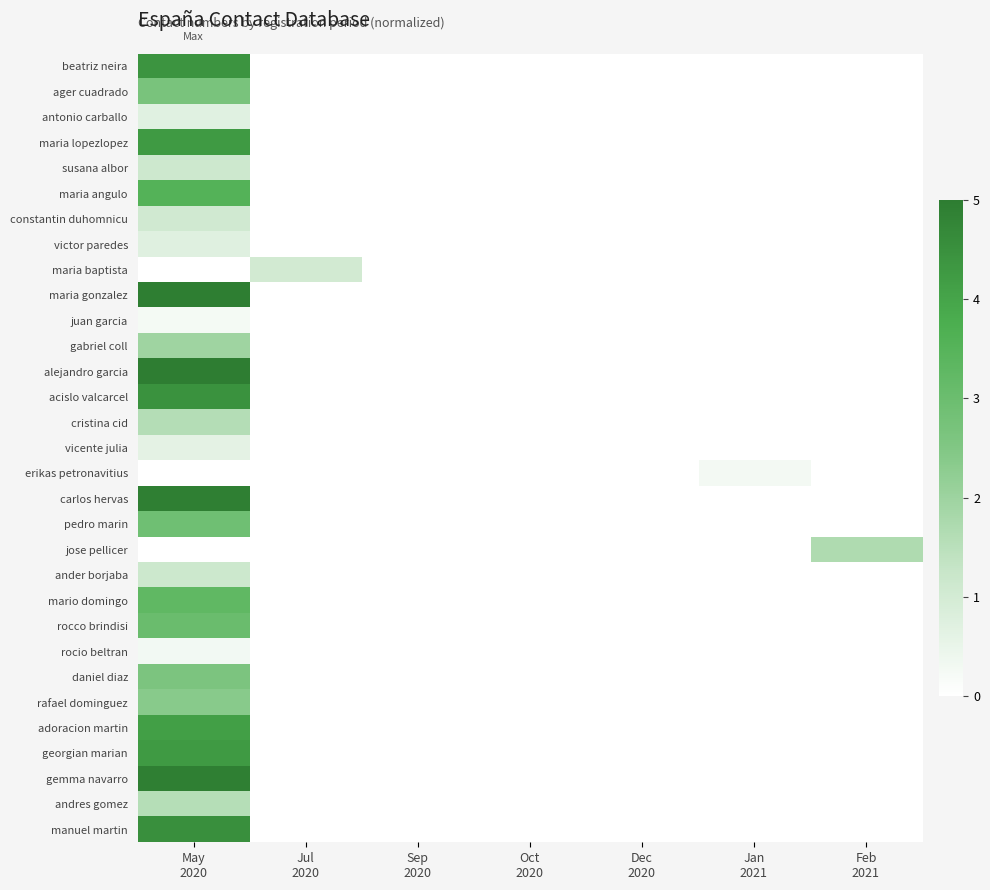

Reading right to left, transcribe all the data shown in this chart.

beatriz neira: Feb
2021=0.0	Jan
2021=0.0	Dec
2020=0.0	Oct
2020=0.0	Sep
2020=0.0	Jul
2020=0.0	May
2020=4.4
ager cuadrado: Feb
2021=0.0	Jan
2021=0.0	Dec
2020=0.0	Oct
2020=0.0	Sep
2020=0.0	Jul
2020=0.0	May
2020=2.7
antonio carballo: Feb
2021=0.0	Jan
2021=0.0	Dec
2020=0.0	Oct
2020=0.0	Sep
2020=0.0	Jul
2020=0.0	May
2020=0.7
maria lopezlopez: Feb
2021=0.0	Jan
2021=0.0	Dec
2020=0.0	Oct
2020=0.0	Sep
2020=0.0	Jul
2020=0.0	May
2020=4.3
susana albor: Feb
2021=0.0	Jan
2021=0.0	Dec
2020=0.0	Oct
2020=0.0	Sep
2020=0.0	Jul
2020=0.0	May
2020=1.1
maria angulo: Feb
2021=0.0	Jan
2021=0.0	Dec
2020=0.0	Oct
2020=0.0	Sep
2020=0.0	Jul
2020=0.0	May
2020=3.5
constantin duhomnicu: Feb
2021=0.0	Jan
2021=0.0	Dec
2020=0.0	Oct
2020=0.0	Sep
2020=0.0	Jul
2020=0.0	May
2020=1.1
victor paredes: Feb
2021=0.0	Jan
2021=0.0	Dec
2020=0.0	Oct
2020=0.0	Sep
2020=0.0	Jul
2020=0.0	May
2020=0.7
maria baptista: Feb
2021=0.0	Jan
2021=0.0	Dec
2020=0.0	Oct
2020=0.0	Sep
2020=0.0	Jul
2020=1.0	May
2020=0.0
maria gonzalez: Feb
2021=0.0	Jan
2021=0.0	Dec
2020=0.0	Oct
2020=0.0	Sep
2020=0.0	Jul
2020=0.0	May
2020=5.0
juan garcia: Feb
2021=0.0	Jan
2021=0.0	Dec
2020=0.0	Oct
2020=0.0	Sep
2020=0.0	Jul
2020=0.0	May
2020=0.2
gabriel coll: Feb
2021=0.0	Jan
2021=0.0	Dec
2020=0.0	Oct
2020=0.0	Sep
2020=0.0	Jul
2020=0.0	May
2020=2.0
alejandro garcia: Feb
2021=0.0	Jan
2021=0.0	Dec
2020=0.0	Oct
2020=0.0	Sep
2020=0.0	Jul
2020=0.0	May
2020=5.0
acislo valcarcel: Feb
2021=0.0	Jan
2021=0.0	Dec
2020=0.0	Oct
2020=0.0	Sep
2020=0.0	Jul
2020=0.0	May
2020=4.5
cristina cid: Feb
2021=0.0	Jan
2021=0.0	Dec
2020=0.0	Oct
2020=0.0	Sep
2020=0.0	Jul
2020=0.0	May
2020=1.6
vicente julia: Feb
2021=0.0	Jan
2021=0.0	Dec
2020=0.0	Oct
2020=0.0	Sep
2020=0.0	Jul
2020=0.0	May
2020=0.6
erikas petronavitius: Feb
2021=0.0	Jan
2021=0.3	Dec
2020=0.0	Oct
2020=0.0	Sep
2020=0.0	Jul
2020=0.0	May
2020=0.0
carlos hervas: Feb
2021=0.0	Jan
2021=0.0	Dec
2020=0.0	Oct
2020=0.0	Sep
2020=0.0	Jul
2020=0.0	May
2020=4.9
pedro marin: Feb
2021=0.0	Jan
2021=0.0	Dec
2020=0.0	Oct
2020=0.0	Sep
2020=0.0	Jul
2020=0.0	May
2020=2.9
jose pellicer: Feb
2021=1.7	Jan
2021=0.0	Dec
2020=0.0	Oct
2020=0.0	Sep
2020=0.0	Jul
2020=0.0	May
2020=0.0
ander borjaba: Feb
2021=0.0	Jan
2021=0.0	Dec
2020=0.0	Oct
2020=0.0	Sep
2020=0.0	Jul
2020=0.0	May
2020=1.1
mario domingo: Feb
2021=0.0	Jan
2021=0.0	Dec
2020=0.0	Oct
2020=0.0	Sep
2020=0.0	Jul
2020=0.0	May
2020=3.3
rocco brindisi: Feb
2021=0.0	Jan
2021=0.0	Dec
2020=0.0	Oct
2020=0.0	Sep
2020=0.0	Jul
2020=0.0	May
2020=3.0
rocio beltran: Feb
2021=0.0	Jan
2021=0.0	Dec
2020=0.0	Oct
2020=0.0	Sep
2020=0.0	Jul
2020=0.0	May
2020=0.3
daniel diaz: Feb
2021=0.0	Jan
2021=0.0	Dec
2020=0.0	Oct
2020=0.0	Sep
2020=0.0	Jul
2020=0.0	May
2020=2.6
rafael dominguez: Feb
2021=0.0	Jan
2021=0.0	Dec
2020=0.0	Oct
2020=0.0	Sep
2020=0.0	Jul
2020=0.0	May
2020=2.4
adoracion martin: Feb
2021=0.0	Jan
2021=0.0	Dec
2020=0.0	Oct
2020=0.0	Sep
2020=0.0	Jul
2020=0.0	May
2020=4.1
georgian marian: Feb
2021=0.0	Jan
2021=0.0	Dec
2020=0.0	Oct
2020=0.0	Sep
2020=0.0	Jul
2020=0.0	May
2020=4.2
gemma navarro: Feb
2021=0.0	Jan
2021=0.0	Dec
2020=0.0	Oct
2020=0.0	Sep
2020=0.0	Jul
2020=0.0	May
2020=4.9
andres gomez: Feb
2021=0.0	Jan
2021=0.0	Dec
2020=0.0	Oct
2020=0.0	Sep
2020=0.0	Jul
2020=0.0	May
2020=1.6
manuel martin: Feb
2021=0.0	Jan
2021=0.0	Dec
2020=0.0	Oct
2020=0.0	Sep
2020=0.0	Jul
2020=0.0	May
2020=4.5